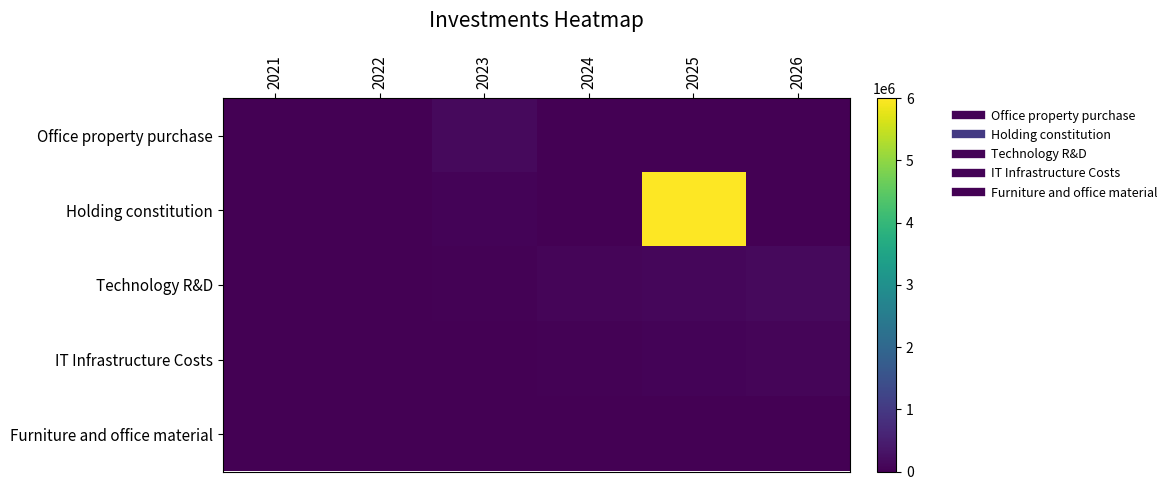

At how many categories does at least one series exceed 4541478?

1